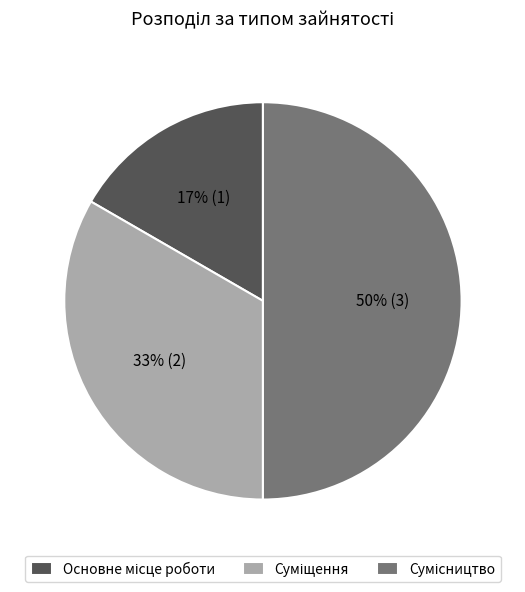

To the nearest percent, what is the average slice percentage?

33%